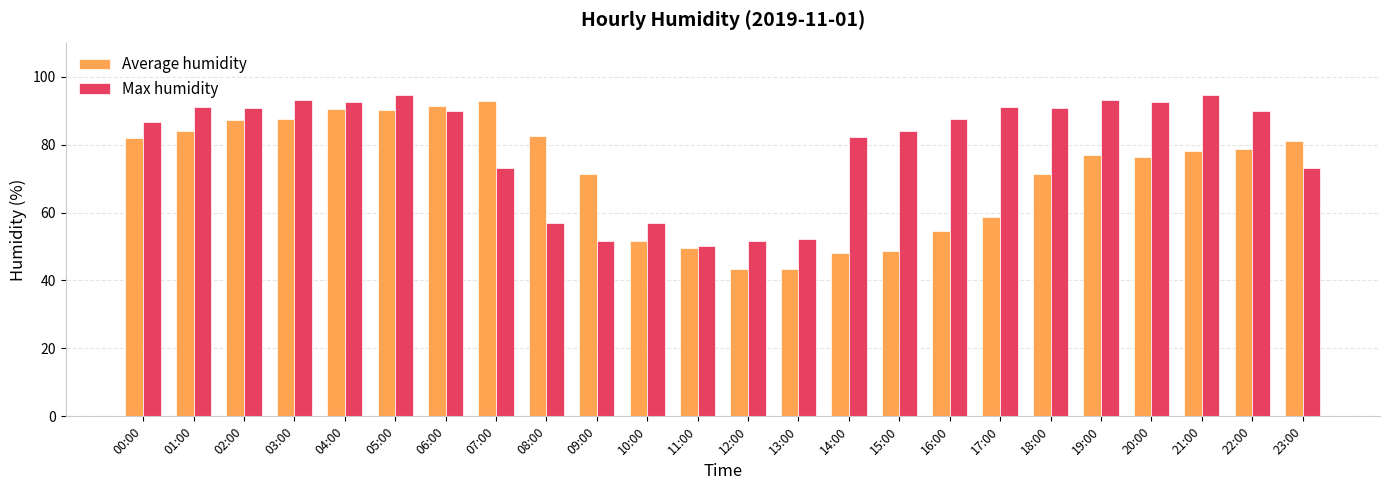

At 23:00, list the series in order from smallest to largest.

Max humidity, Average humidity